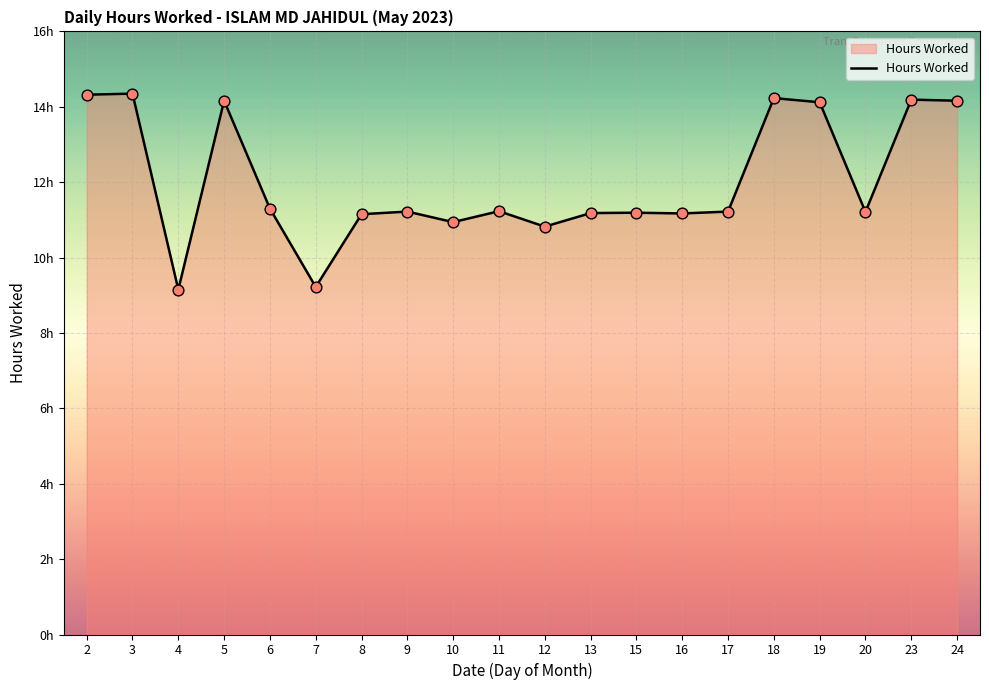

What is the ratio of the value at 24 to the value at 6?

1.3